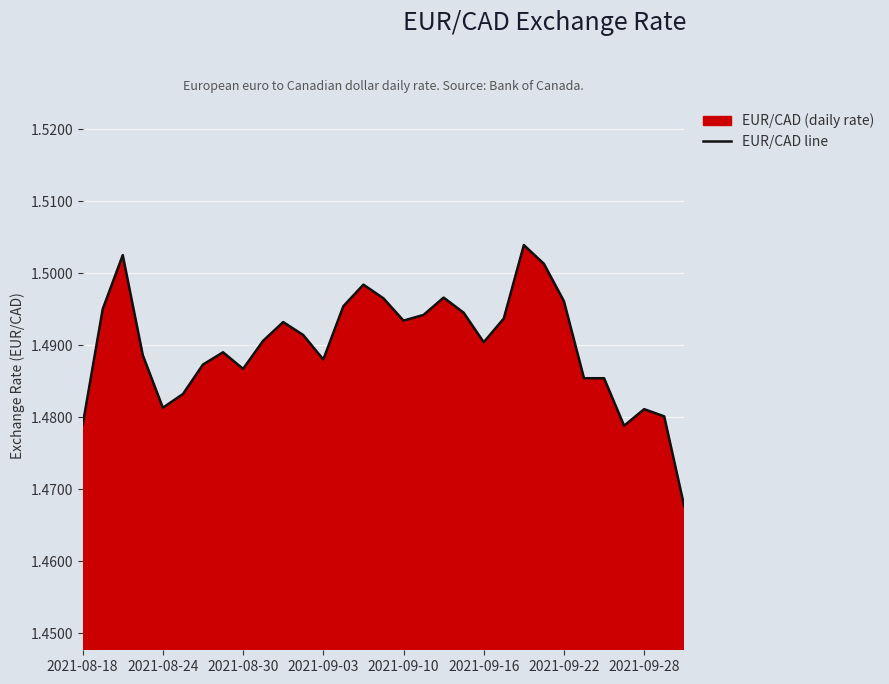

The chart shows a value of 2.2 at 2021-08-24. True or false?

False